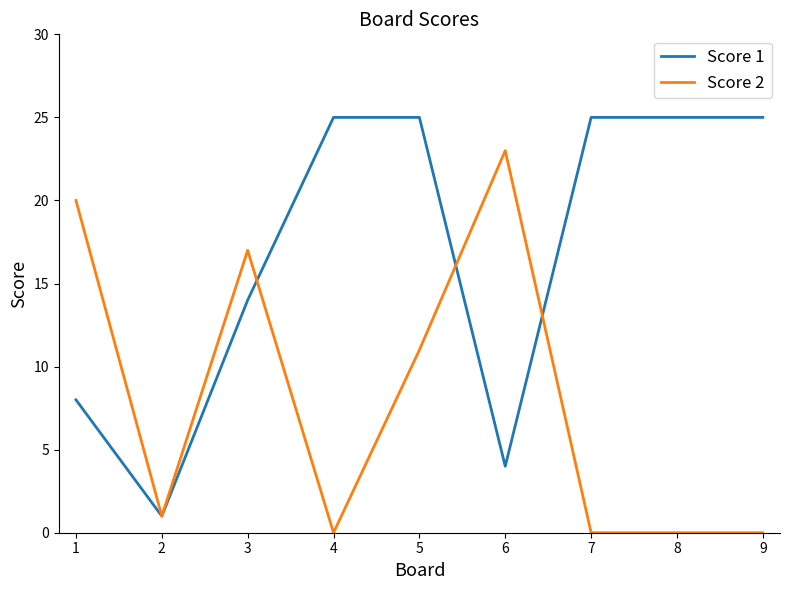

What value does the Score 1 series have at 7?

25